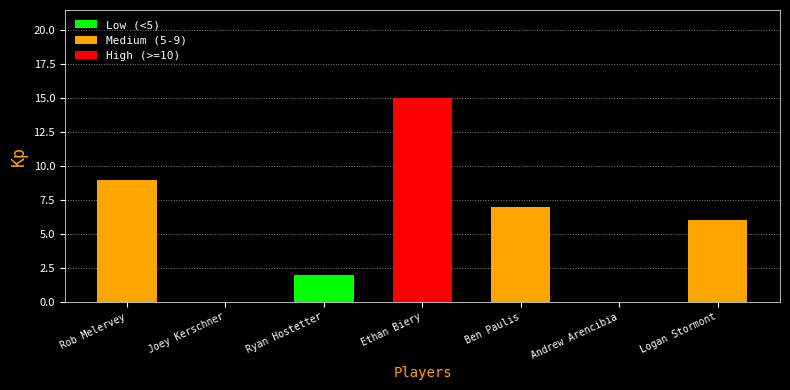

True or false: the data shows 6 at Logan Stormont.

True